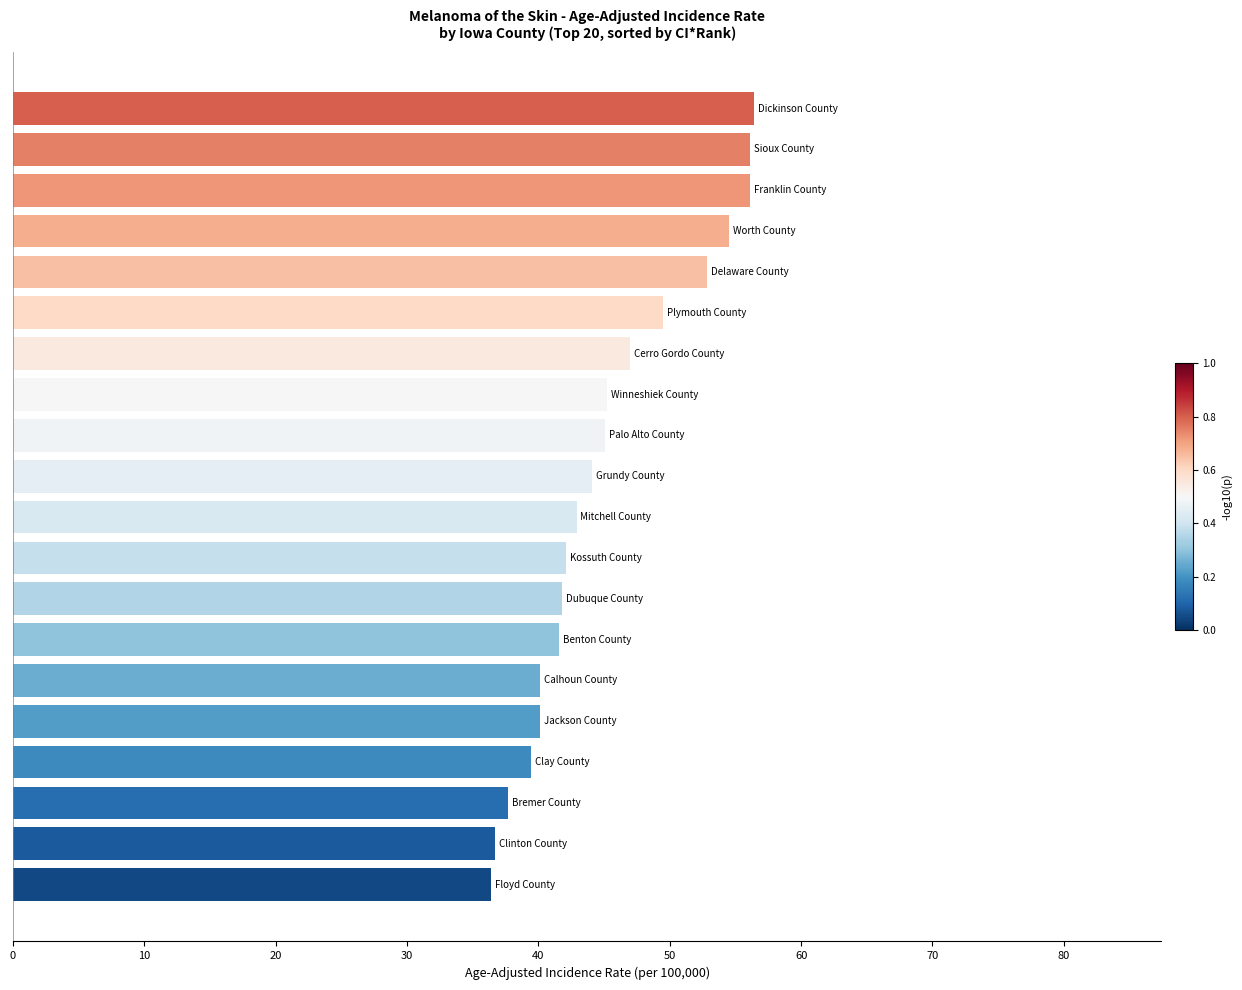

What is the sum of all values?

905.6